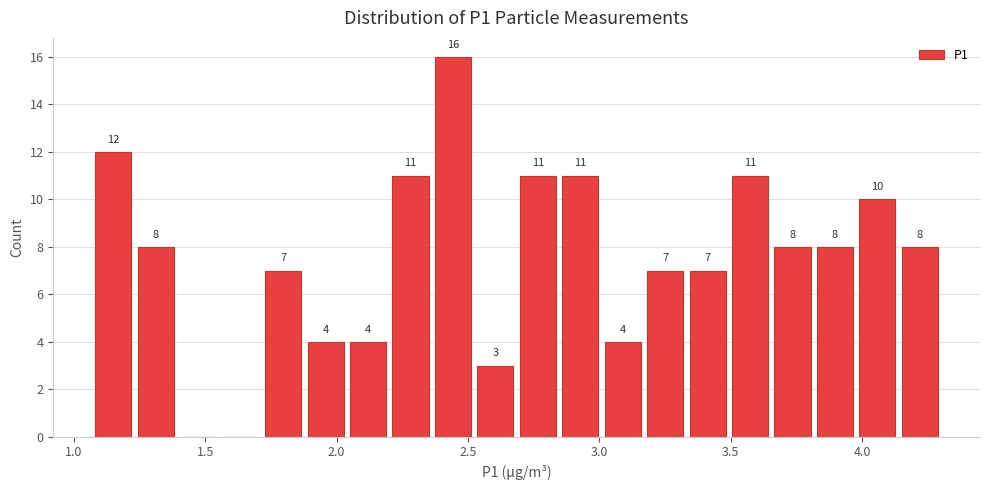

Around what value on the x-axis is the tallest bar? Give the approximate position of its centre, as read against the axis.

2.45